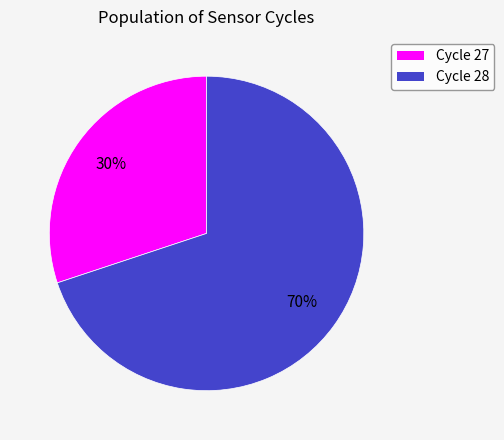

Does any single category account for the majority?

Yes